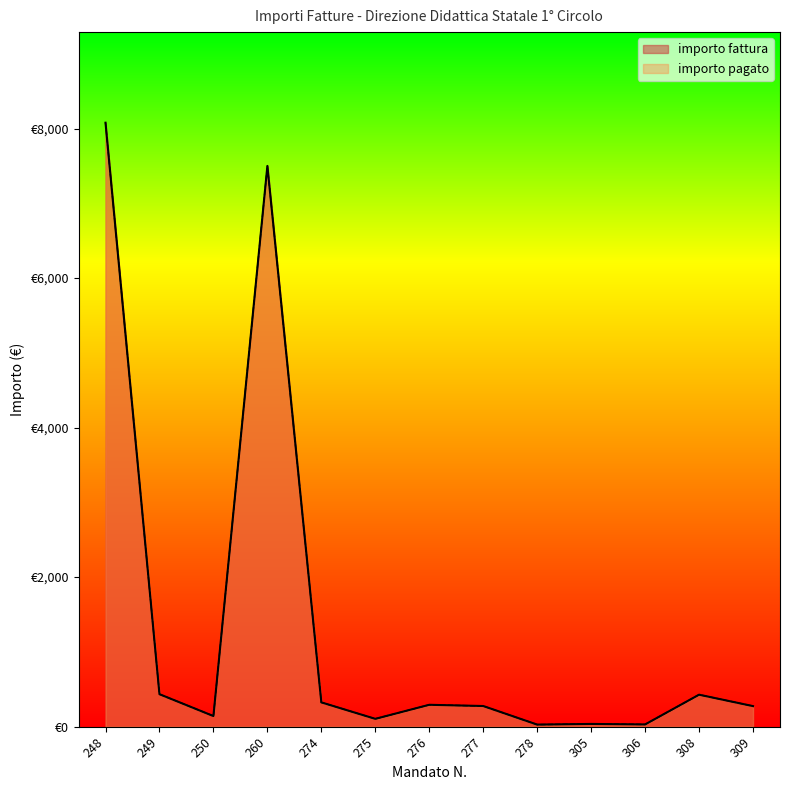

Reading left to right, list all the values displayed in this chart.

importo pagato: 8077.7	434.6	142.1	7500.0	325.0	104.7	292.6	276.4	27.8	36.7	30.0	427.9	275.0
importo fattura: 8077.7	434.6	142.1	7500.0	325.0	104.7	292.6	276.4	27.8	36.7	30.0	427.9	275.0